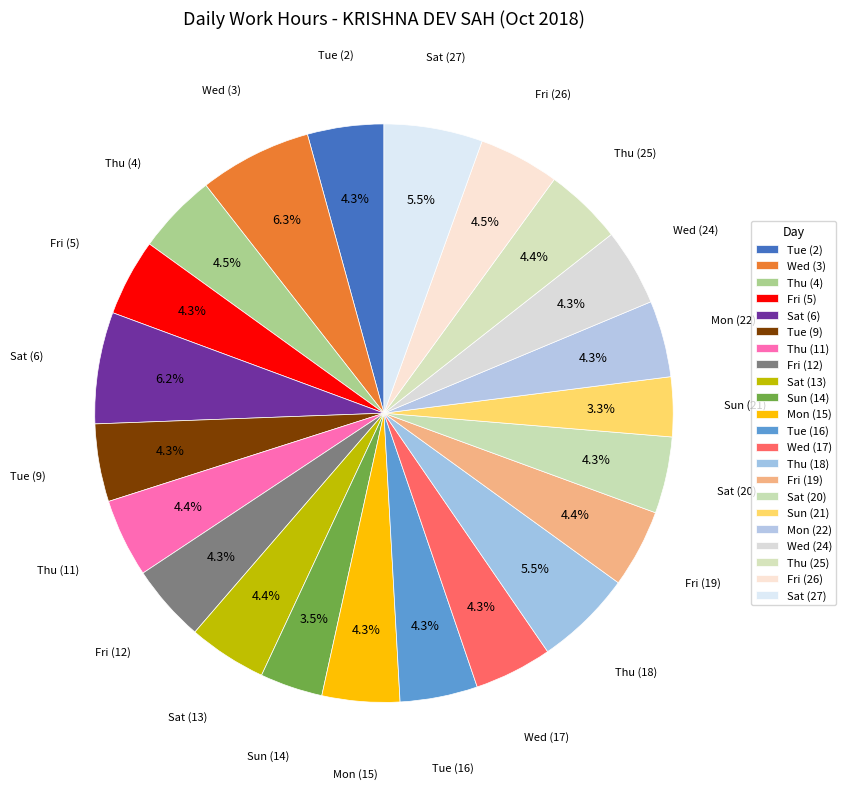

To the nearest percent, what percentage of the pie is Fri (19)?

4%